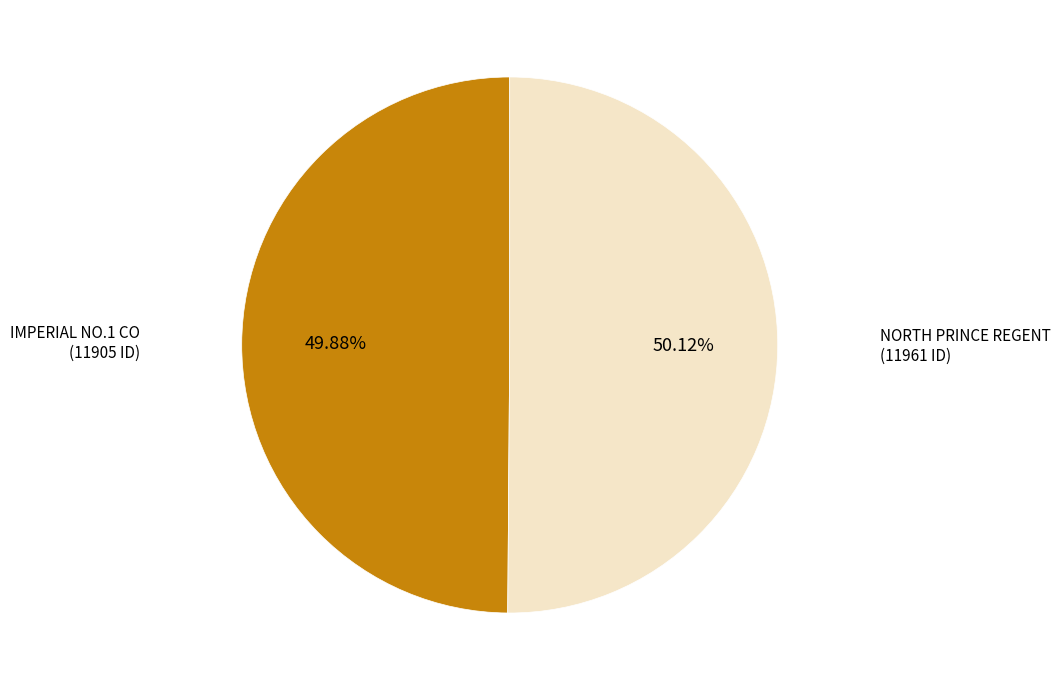

How many segments does this pie chart have?

2